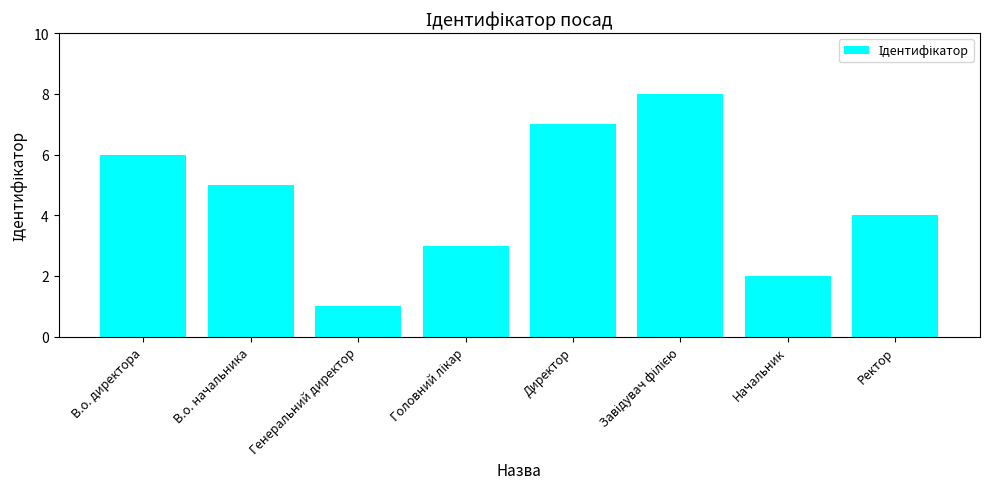

What is the value of the 7th bar from the left?

2